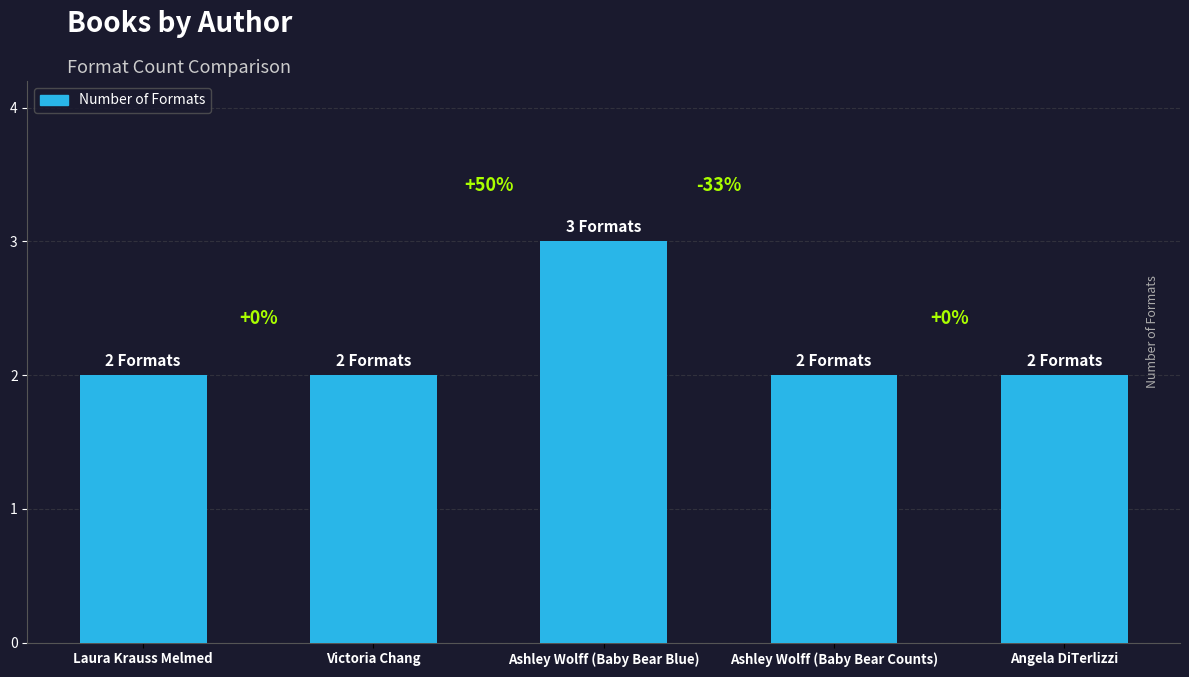

Reading right to left, extract all data points from this chart.

2	2	3	2	2